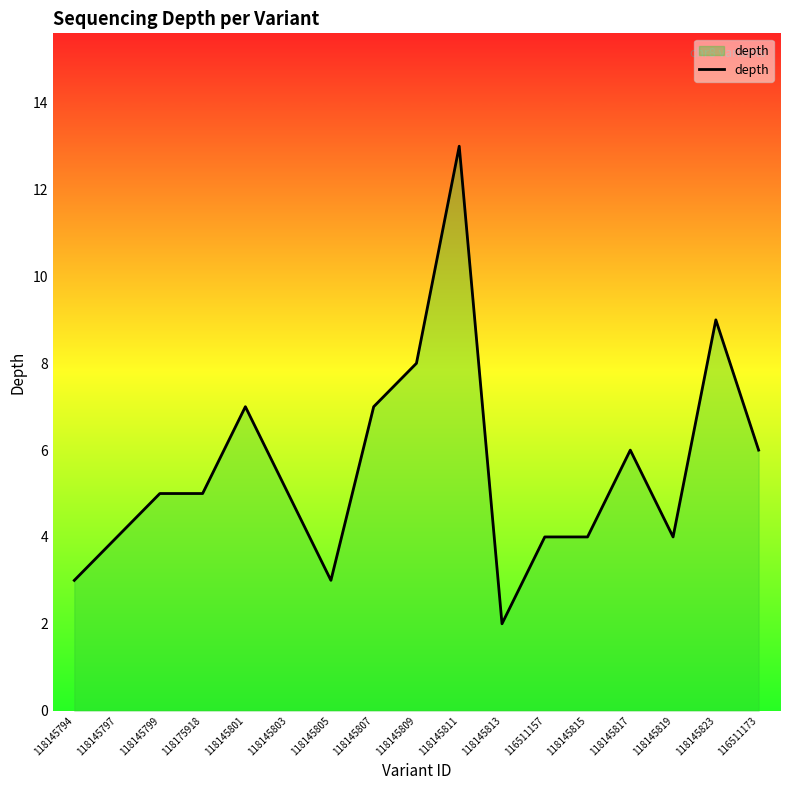

Between 118145807 and 118145811, which is larger?

118145811